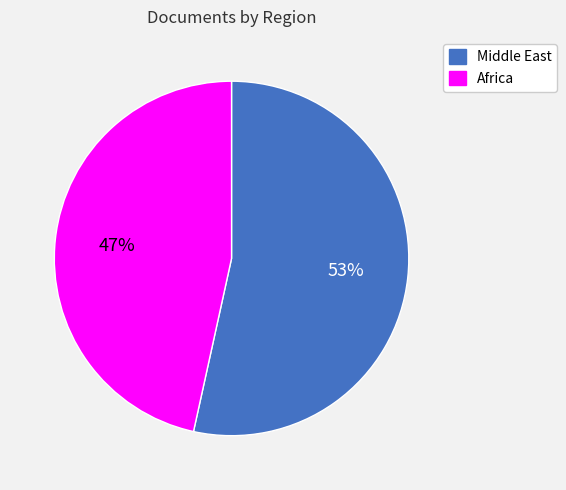

What is the ratio of the value at Africa to the value at Middle East?

0.9